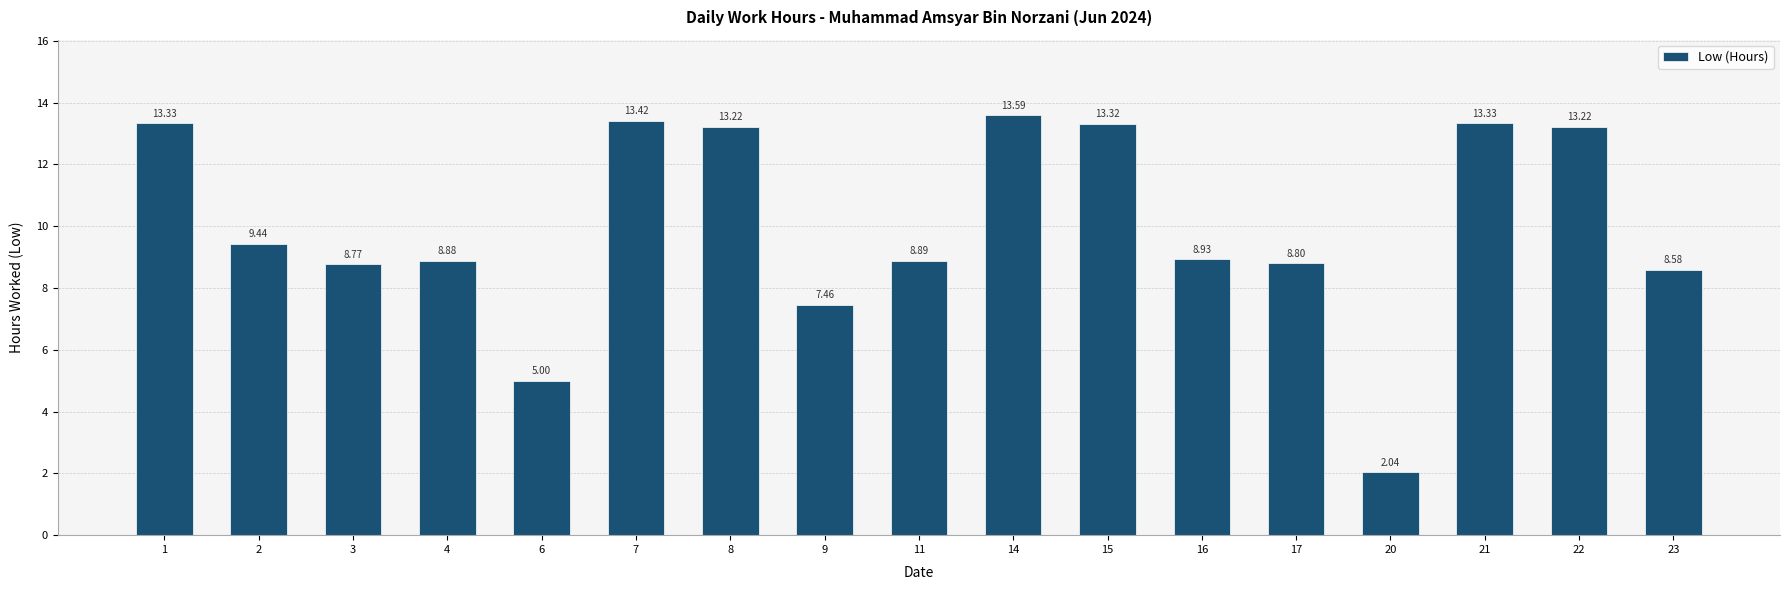

What is the difference between the values at 20 and 23?

6.5